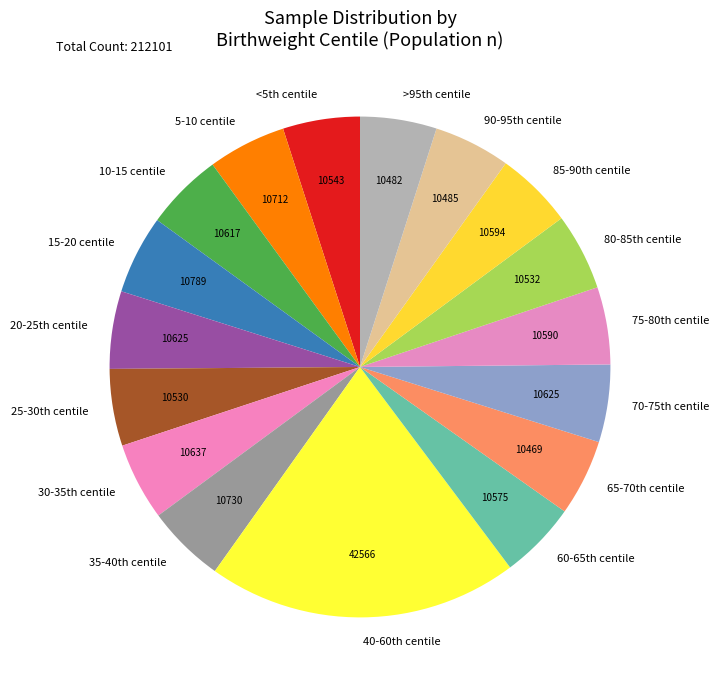

How many slices are in this pie chart?

17